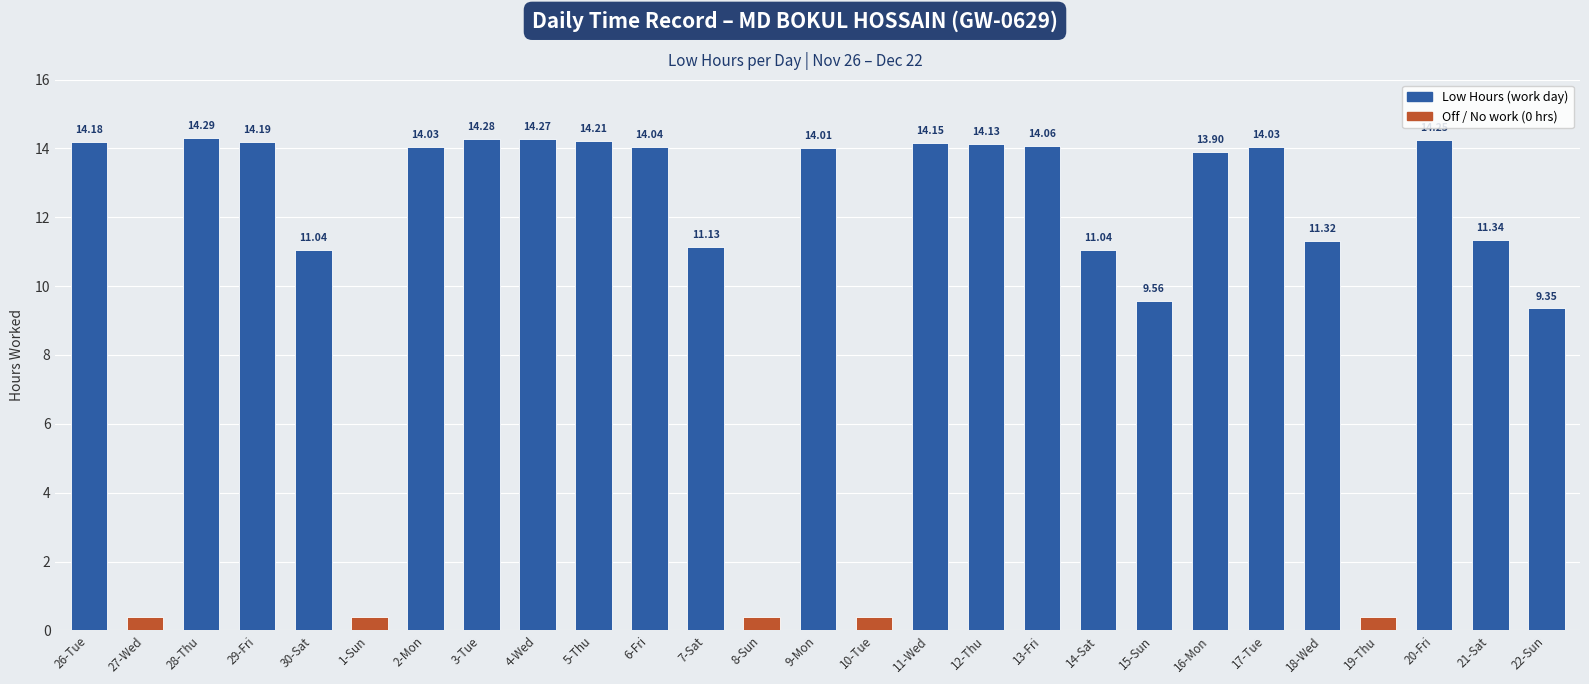

Where does the data first go above 14?

26-Tue